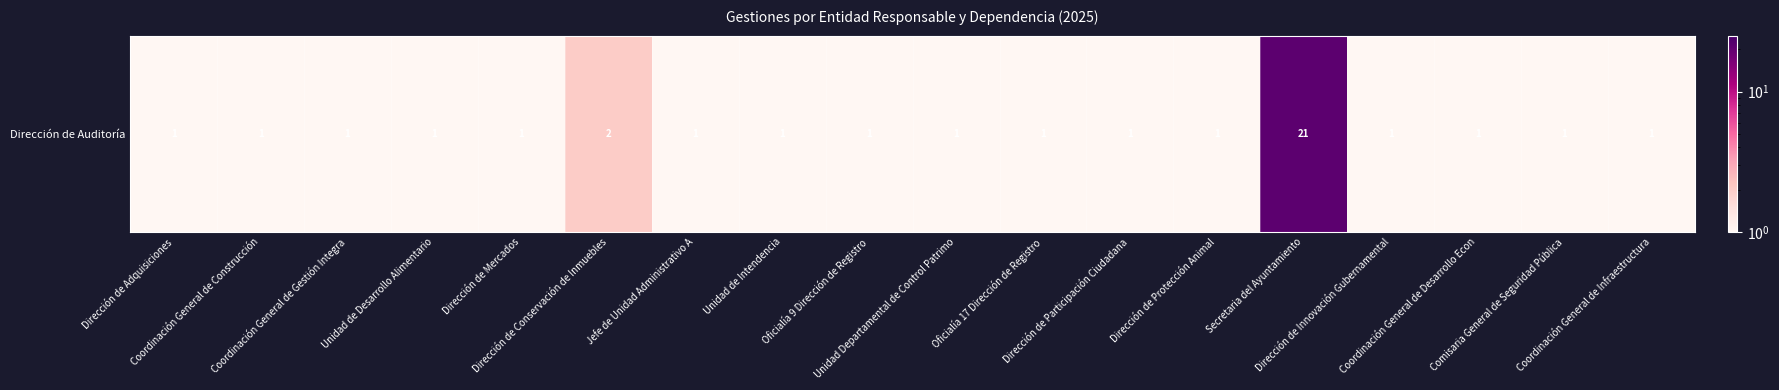

Reading left to right, transcribe all the data shown in this chart.

1	1	1	1	1	2	1	1	1	1	1	1	1	21	1	1	1	1